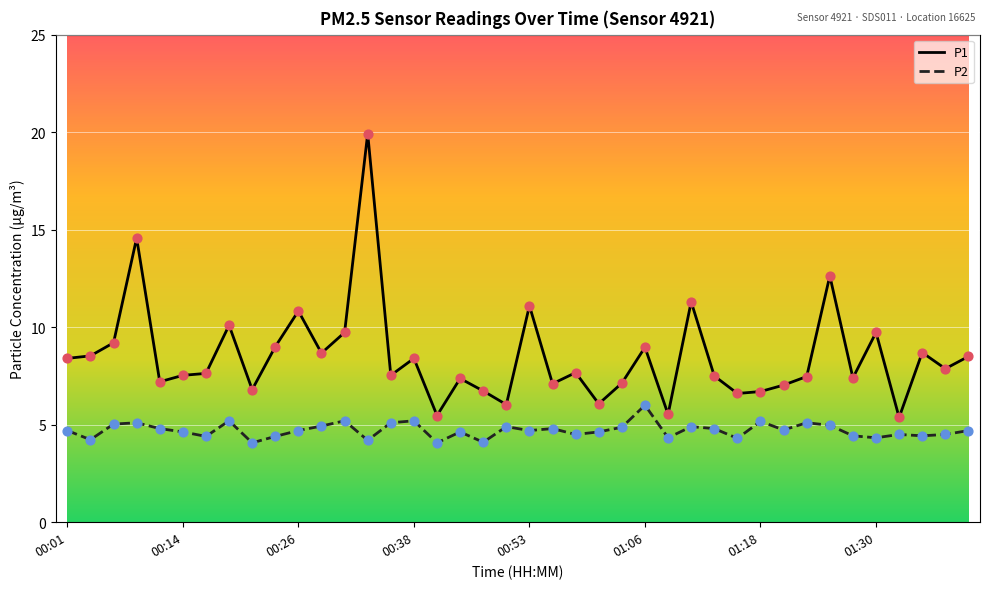

What are all the series names shown in the legend?

P1, P2